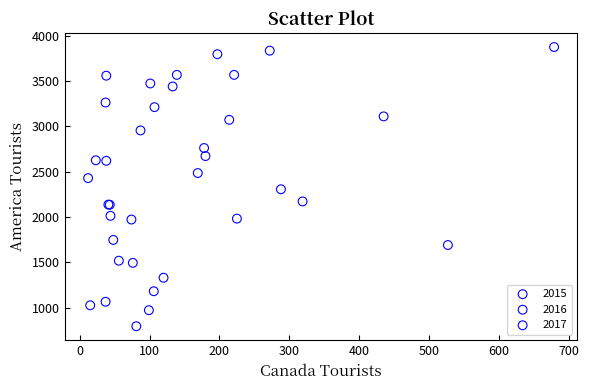

Which series reaches the minimum Y coordinate?

2017